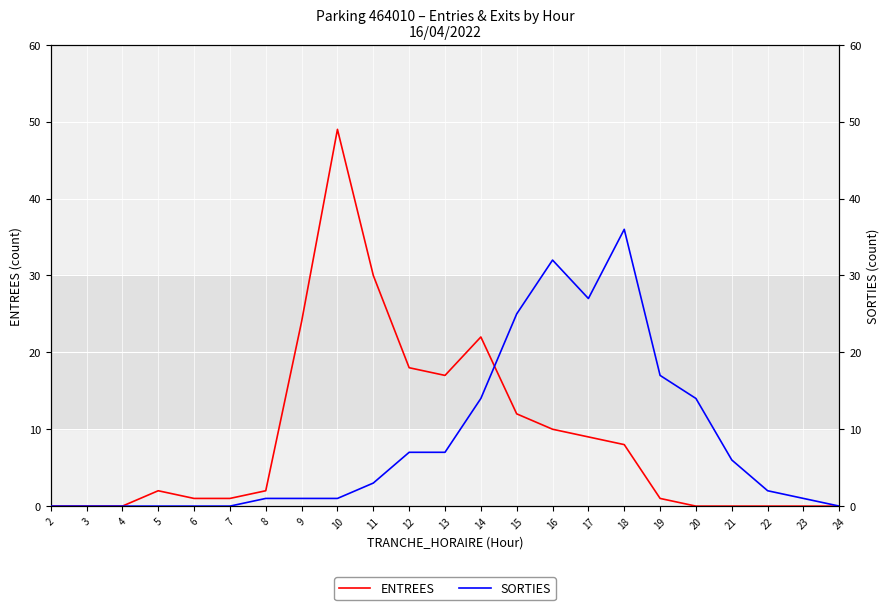

Rank the series by their average value, from lowest to highest.

SORTIES, ENTREES